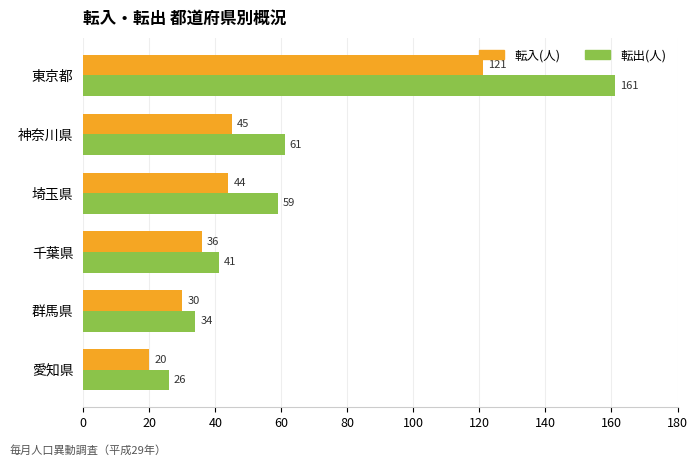

The value of 転出(人) at 東京都 is 161. True or false?

True